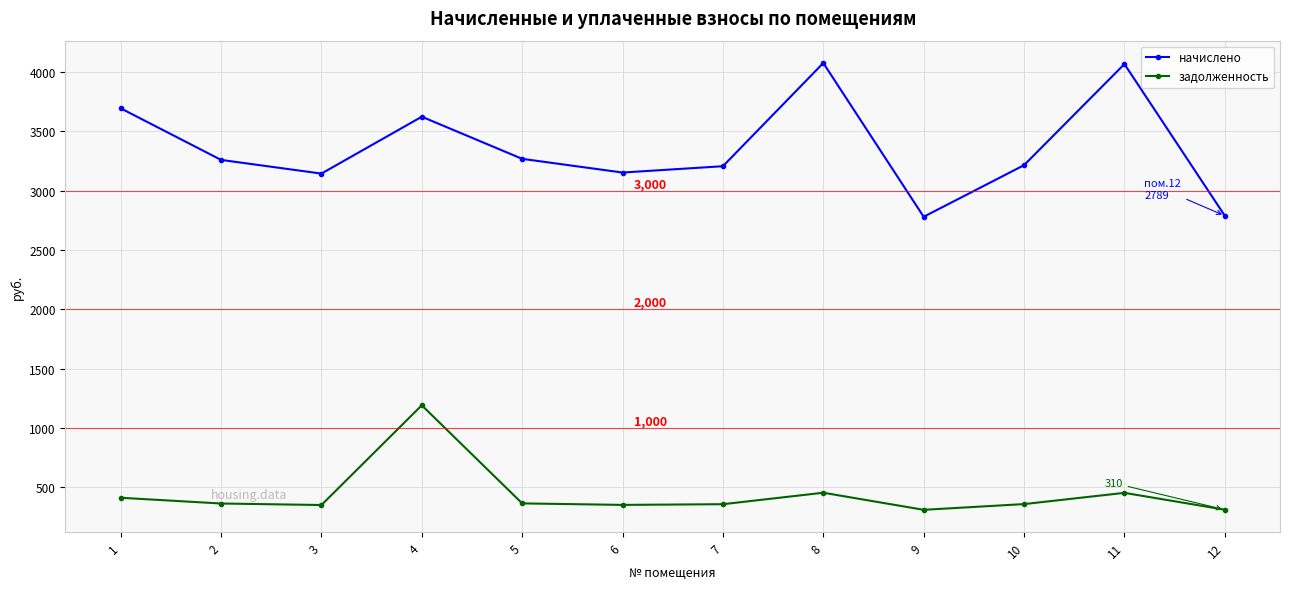

What is the difference between the highest and lowest values at 10?

2858.3